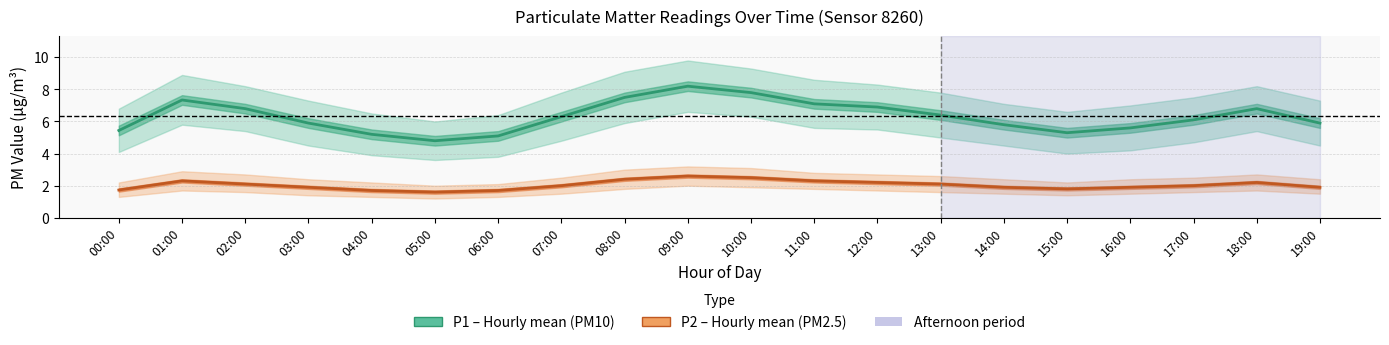

True or false: P1 (PM10) and P2 (PM2.5) intersect in this chart.

False